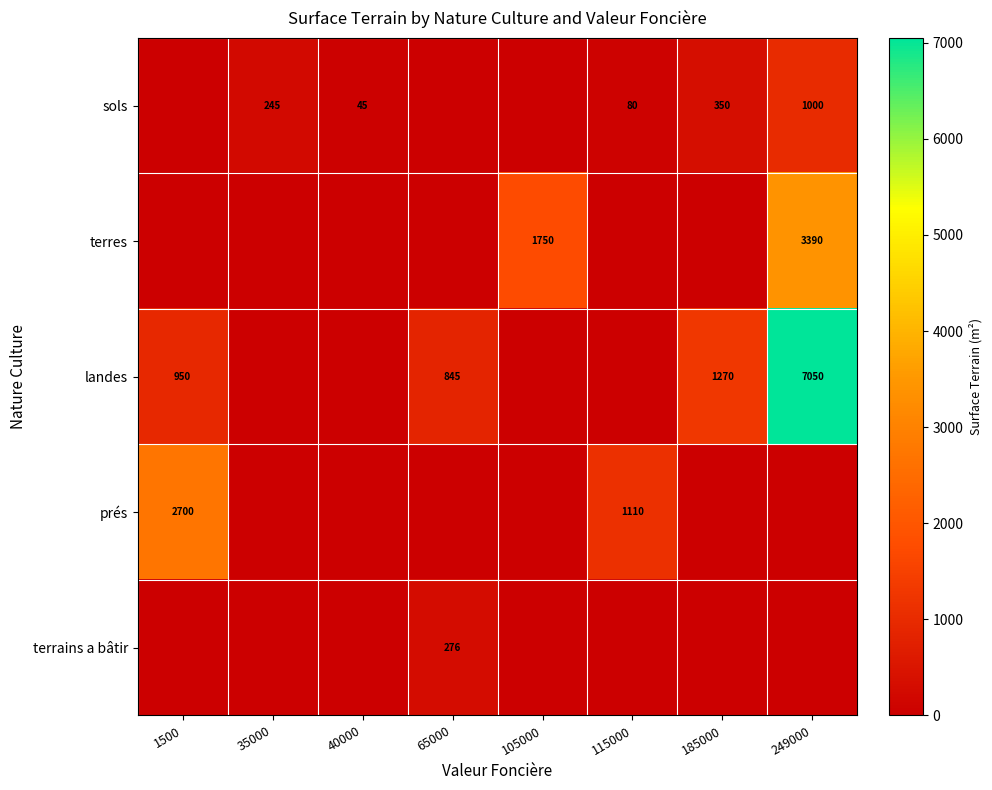

What is the difference between the highest and lowest values at 35000?

245